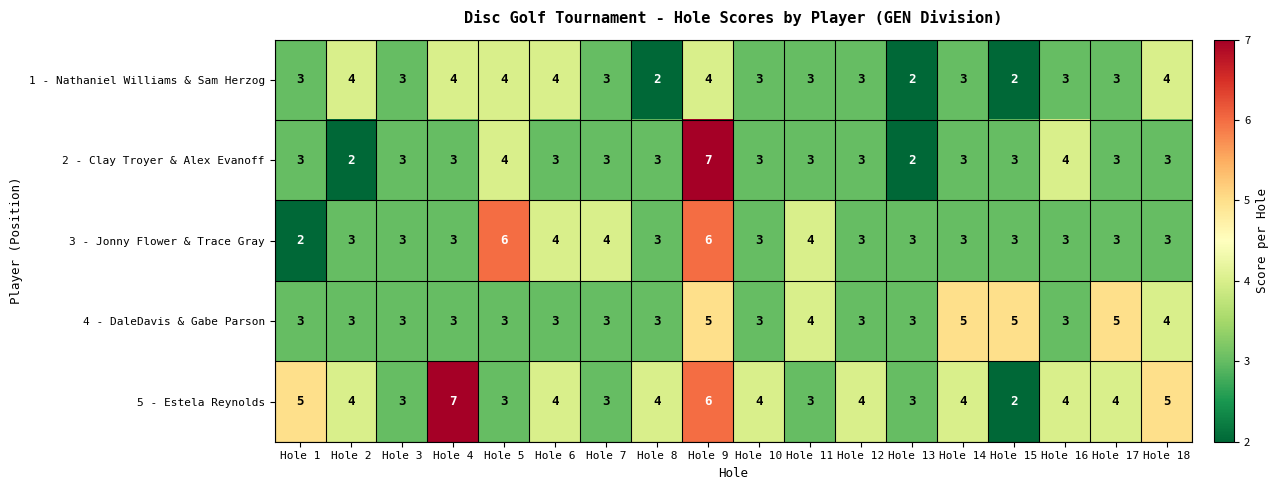

Between Hole 3 and Hole 17, which series saw the biggest shift?

4 - DaleDavis & Gabe Parson